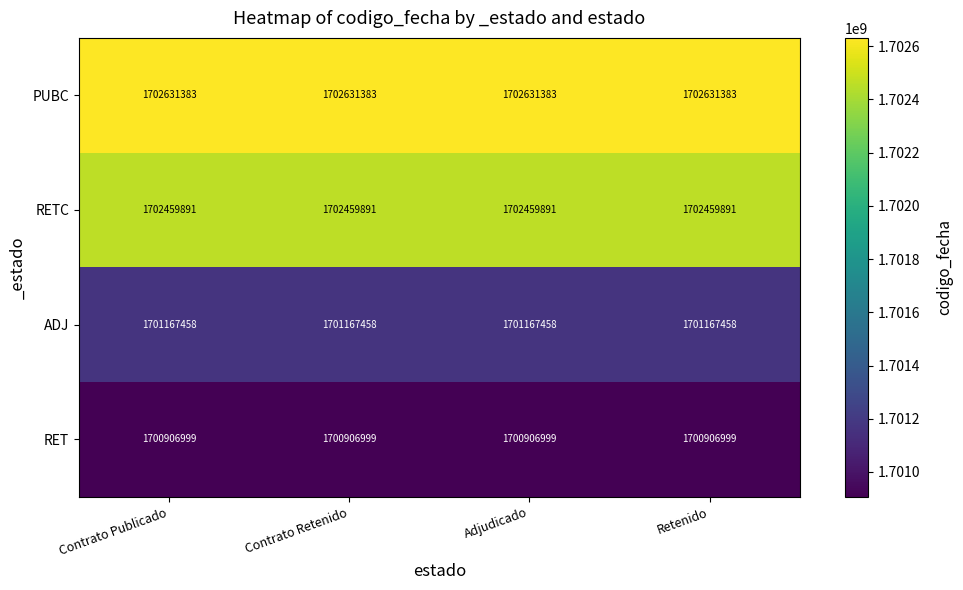

What is the minimum value for RETC?

1702459891